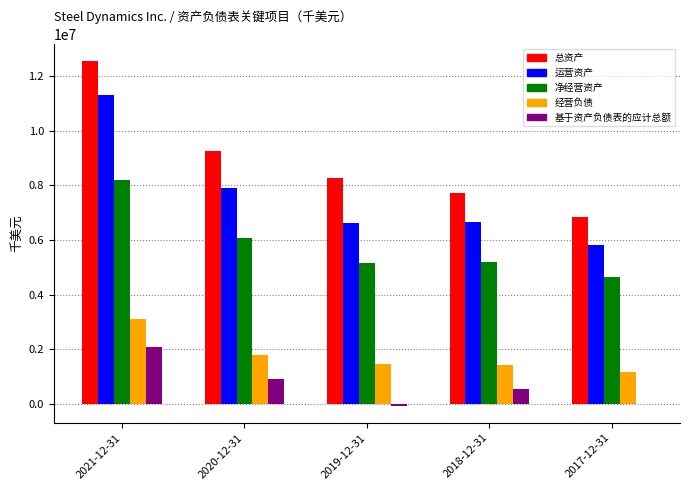

What is the sum of all 运营资产 values?

38290084